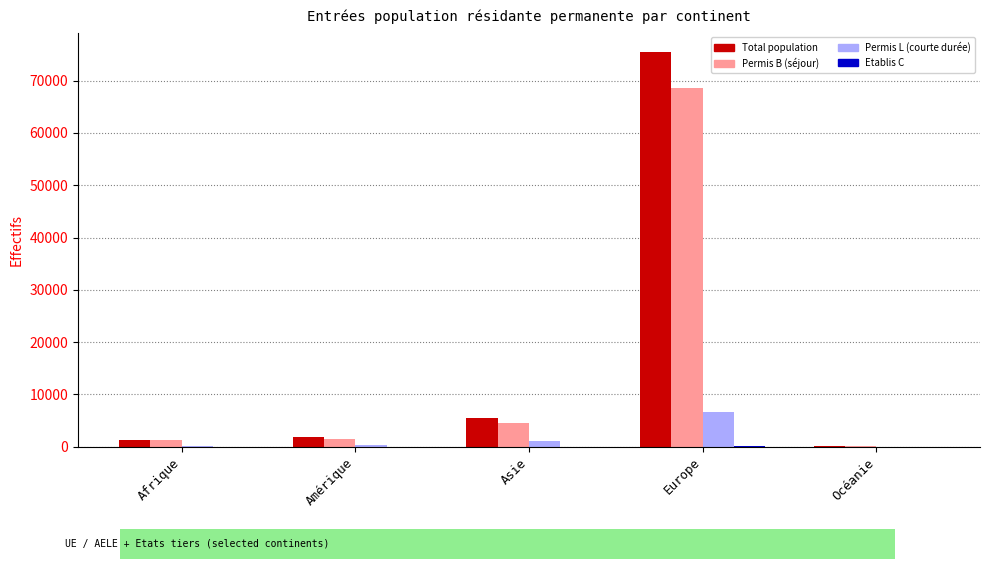

At which category is the sum across all series the highest?

Europe